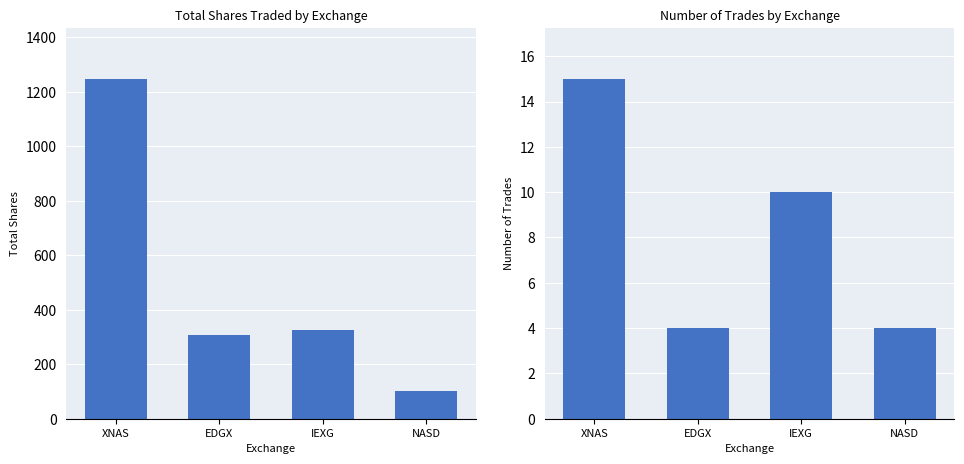

Is the value of Total Shares at EDGX greater than the value of Number of Trades at XNAS?

Yes